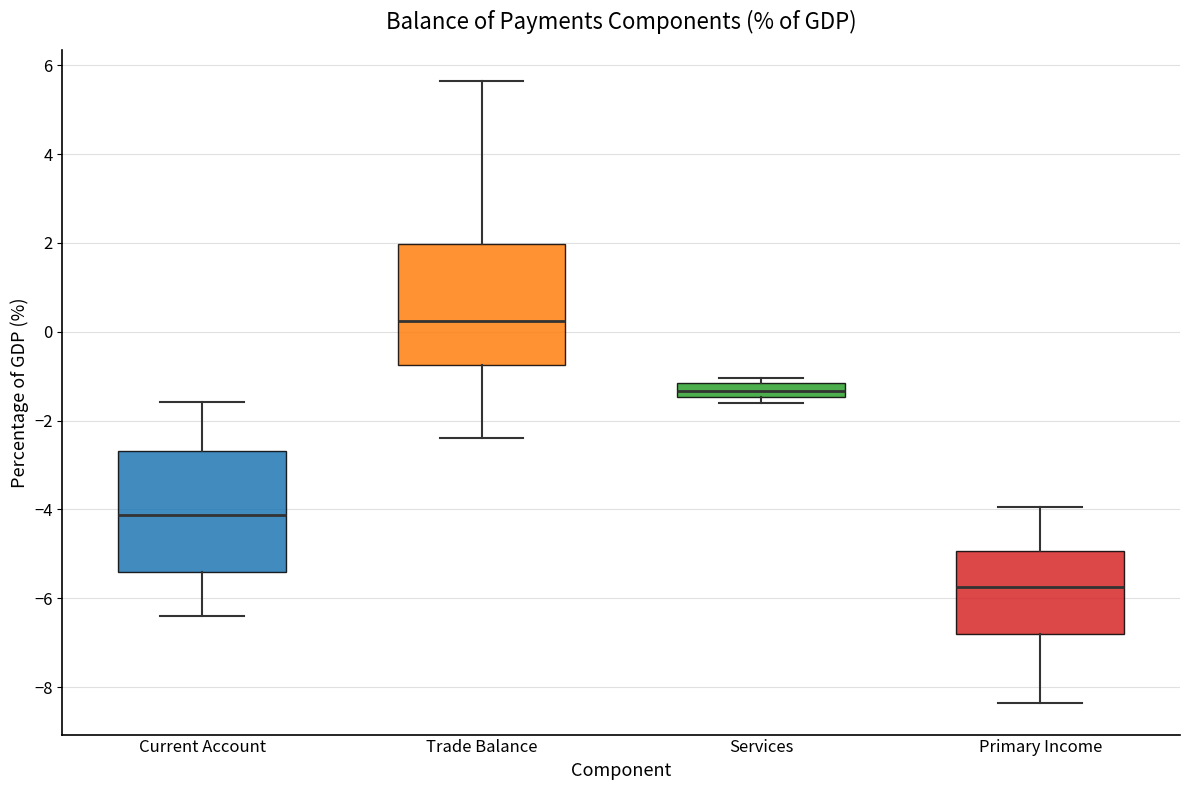

Reading left to right, read every box against the y-axis: the position of its median line, the range the box covers, and the ends of its whiskers. The values are not printed on the chart, so give them approximately, as read against the axis.

Current Account: median -4.2, box -5.4 to -2.6, whiskers -6.4 to -1.6
Trade Balance: median 0.2, box -0.8 to 2.0, whiskers -2.4 to 5.6
Services: median -1.4 (inside the box), box -1.4 to -1.2, whiskers -1.6 to -1.0
Primary Income: median -5.8, box -6.8 to -5.0, whiskers -8.4 to -4.0